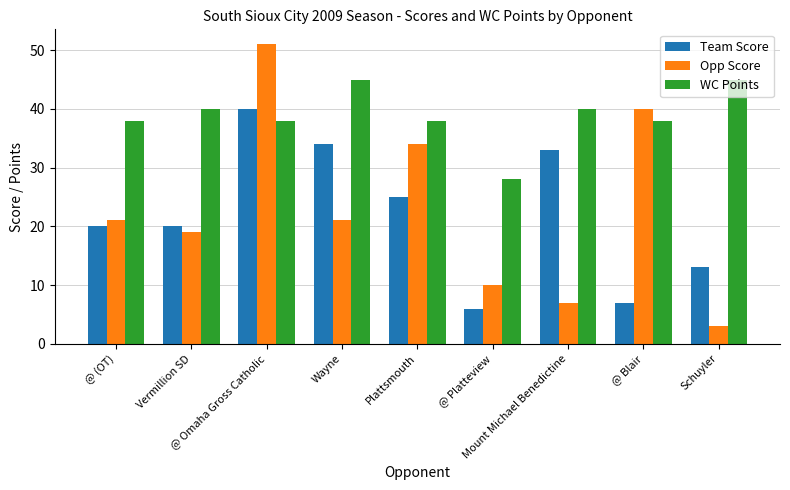

How many distinct data groups are displayed?

3